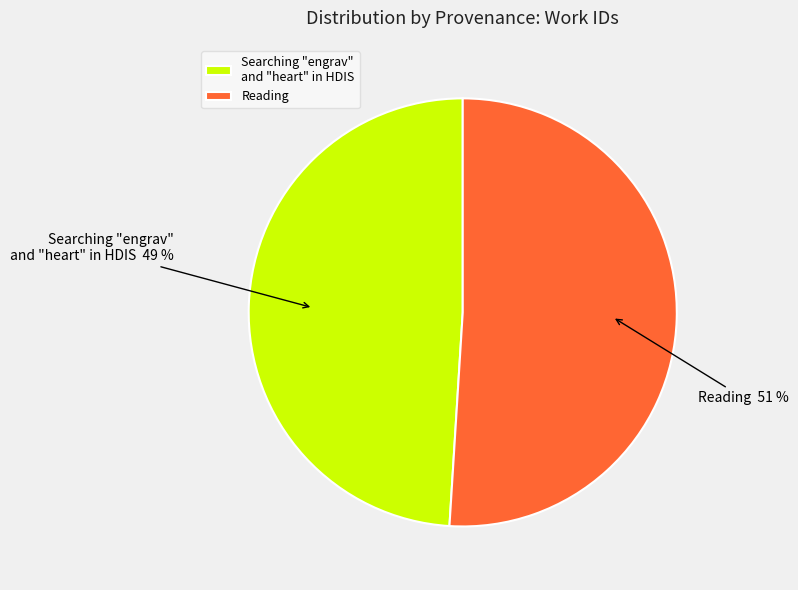

To the nearest percent, what portion does Reading represent?

51%